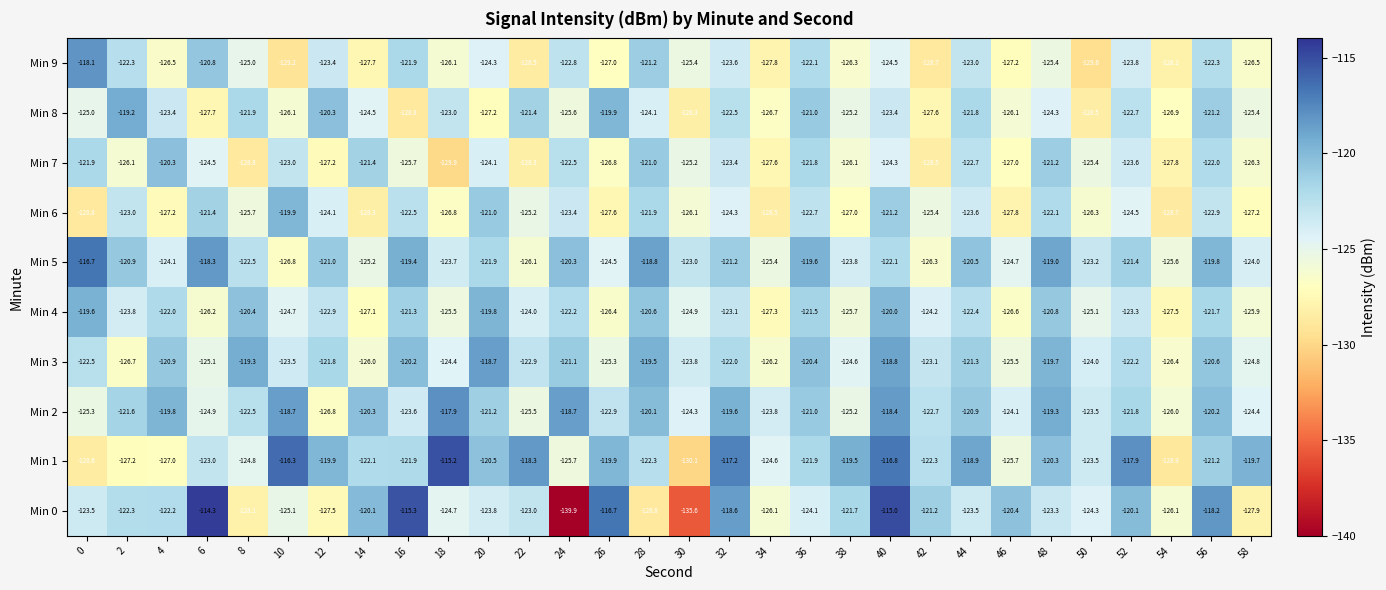

Which series has the largest range (max minus min)?

Min 0